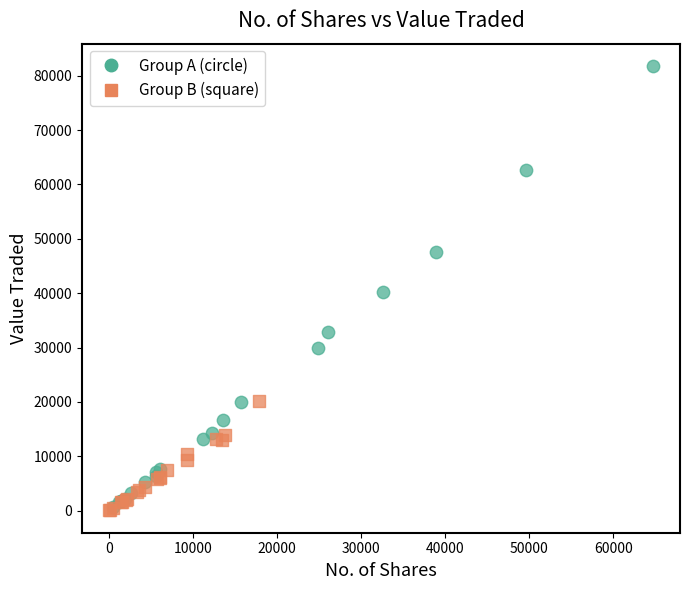

Which series has the largest Y range (max minus min)?

Group A (circle)